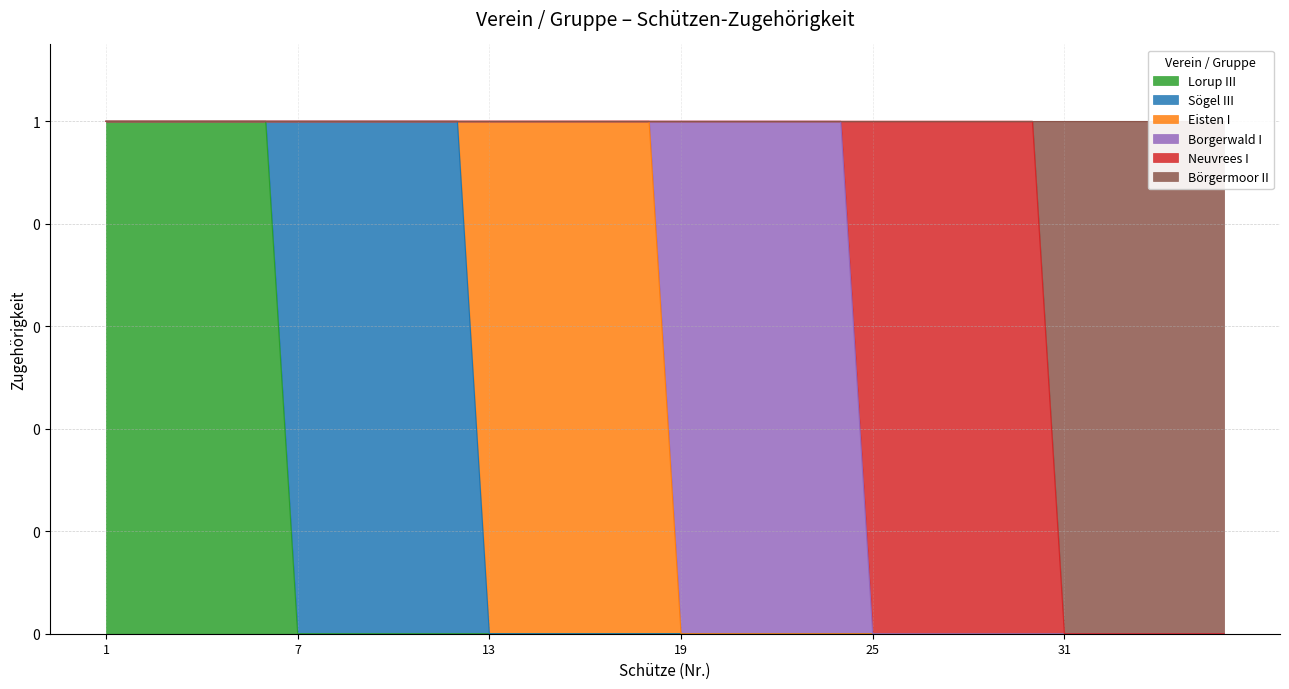

True or false: Eisten I has more than 1 points higher than both neighbors.

False